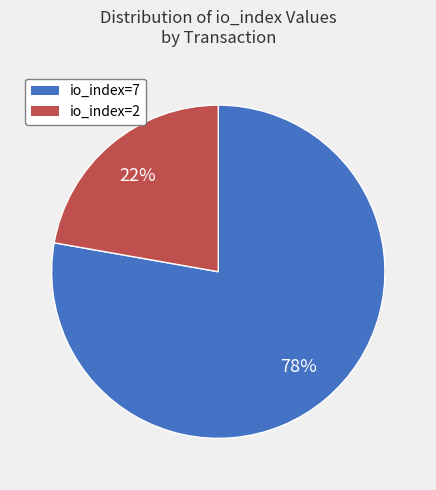

To the nearest percent, what is the difference between the io_index=2 and io_index=7 slice percentages?

56%